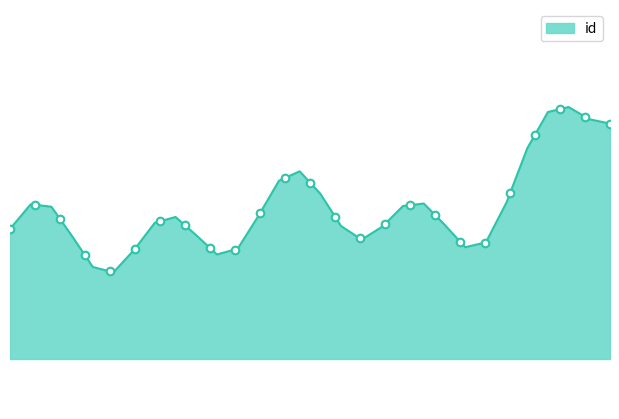

Which has a higher value, 21404 or 21402?

21404